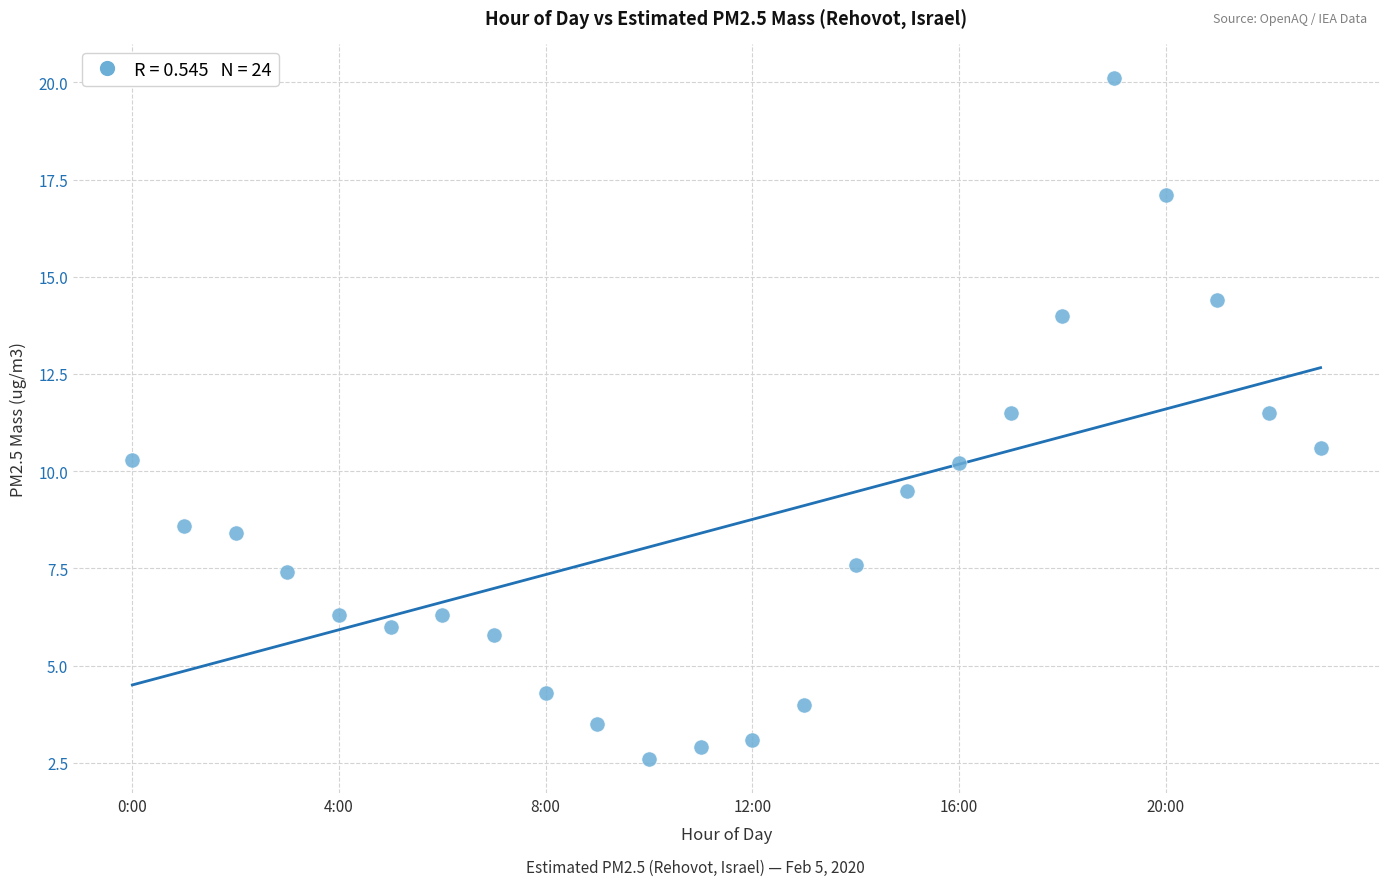

What is the range of Y values (max minus min)?

17.5